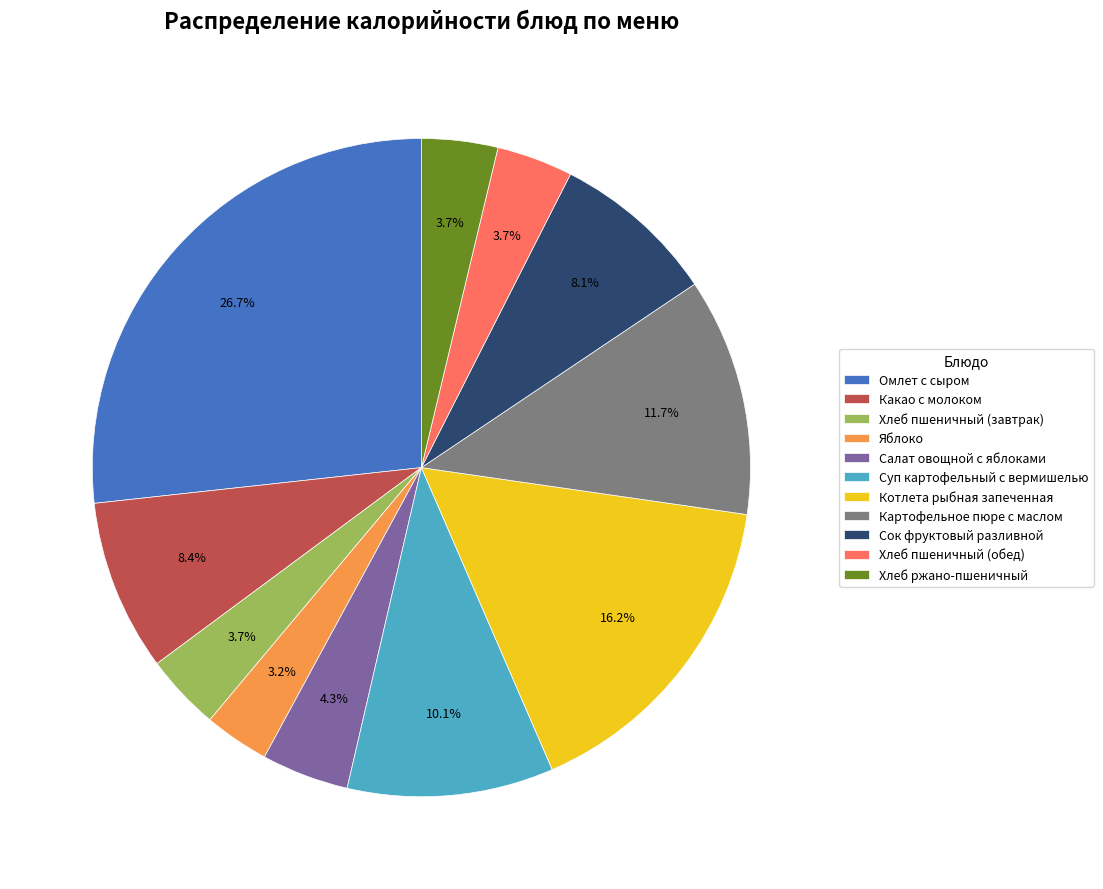

Is Картофельное пюре с маслом the majority of the pie?

No